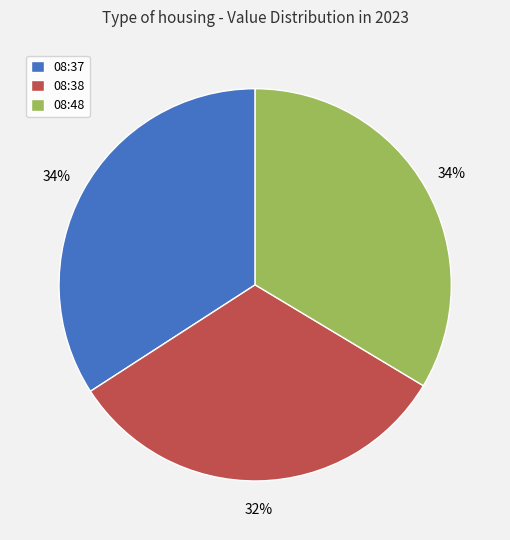

Is there a majority slice in this chart?

No